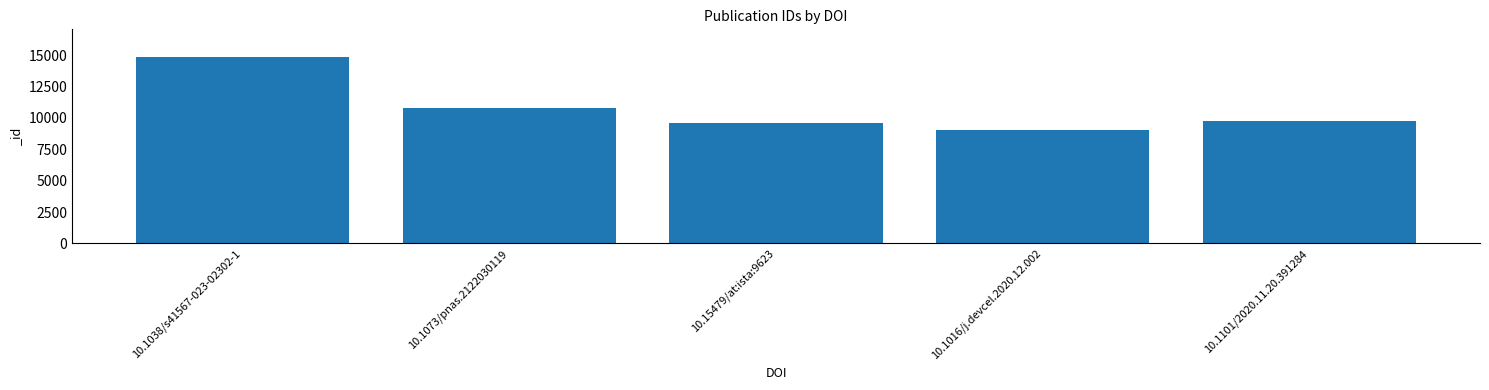

At which category does the chart reach its peak across all series?

10.1038/s41567-023-02302-1